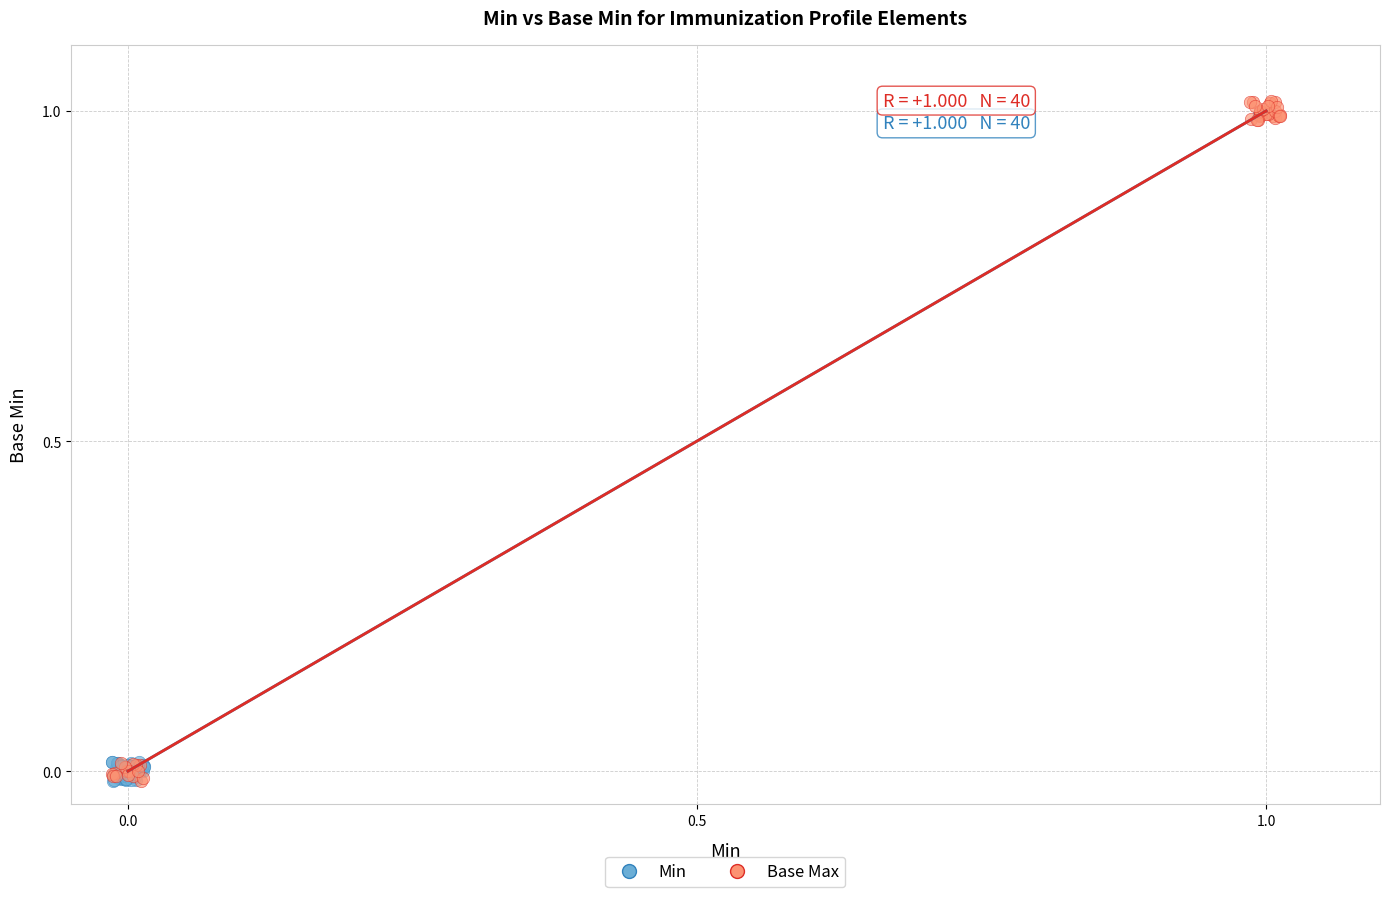

Which series has the widest spread of Y values?

Base Max